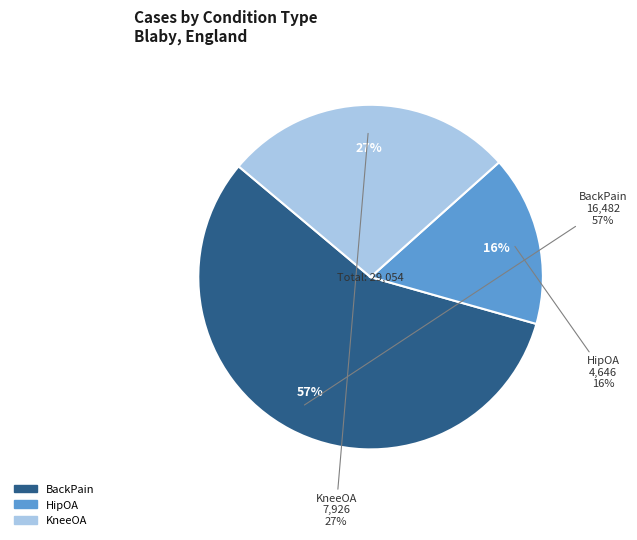

To the nearest percent, what percentage of the pie is BackPain?

57%